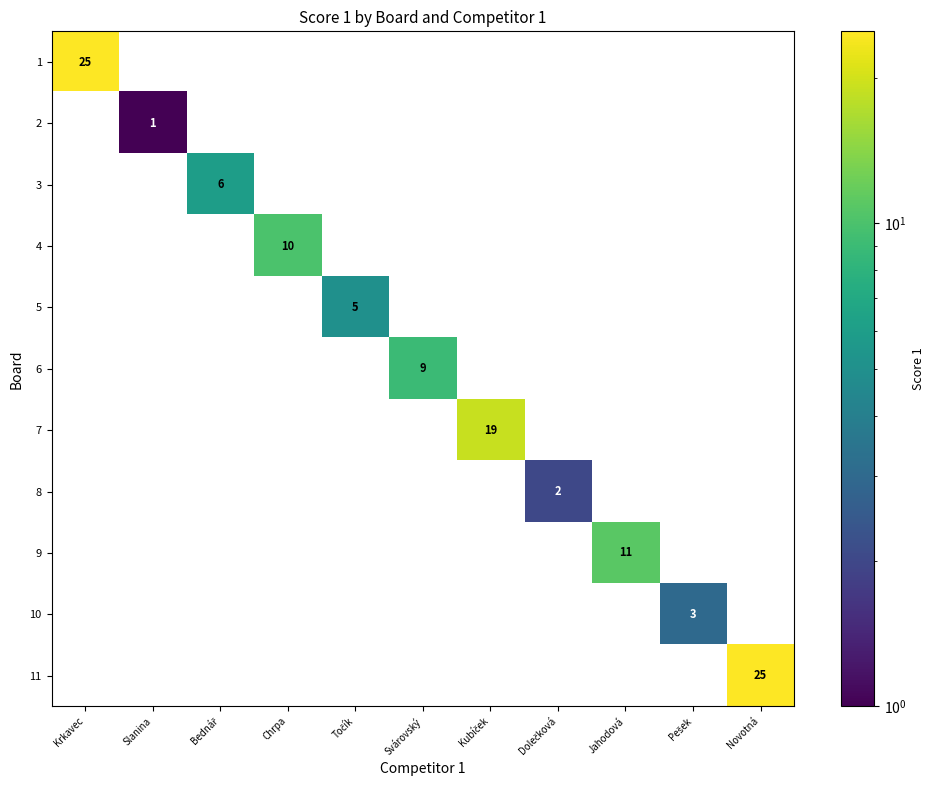

Is it true that 6 equals 0 at Novotná?

True